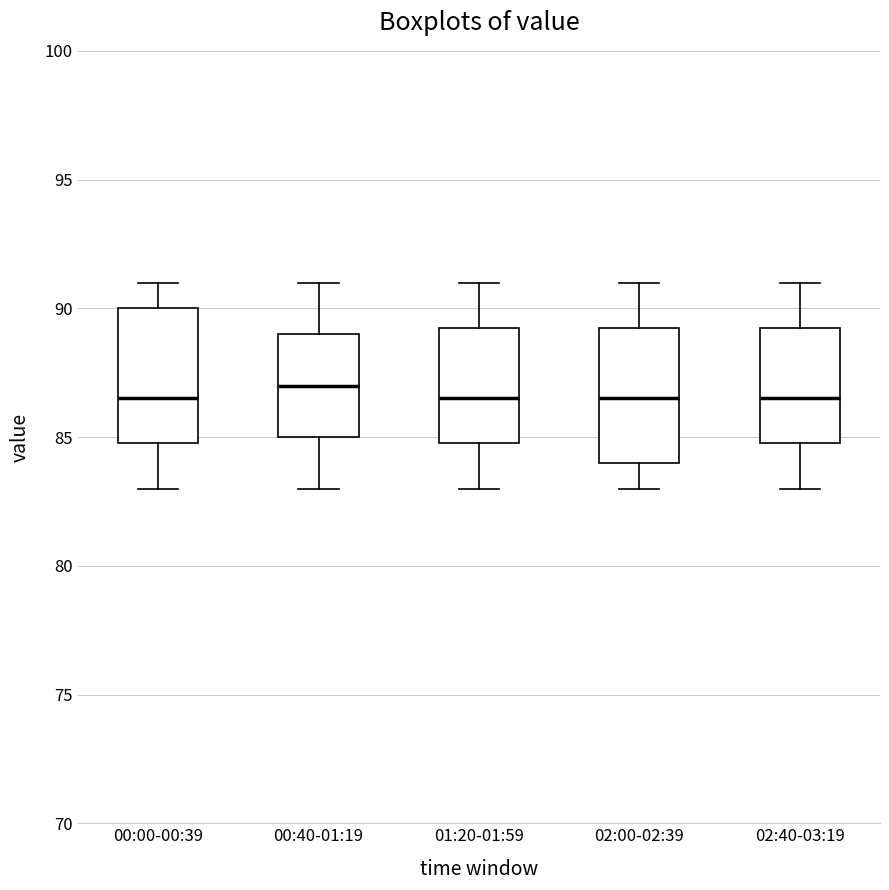

Reading left to right, transcribe this box plot: for each box, give where its median line is, the range the box spans, and where its two whiskers end, as read against the y-axis. The values are not printed on the chart, so give them approximately, as read against the axis.

00:00-00:39: median 86.5, box 85.0 to 90.0, whiskers 83.0 to 91.0
00:40-01:19: median 87.0, box 85.0 to 89.0, whiskers 83.0 to 91.0
01:20-01:59: median 86.5, box 85.0 to 89.5, whiskers 83.0 to 91.0
02:00-02:39: median 86.5, box 84.0 to 89.5, whiskers 83.0 to 91.0
02:40-03:19: median 86.5, box 85.0 to 89.5, whiskers 83.0 to 91.0